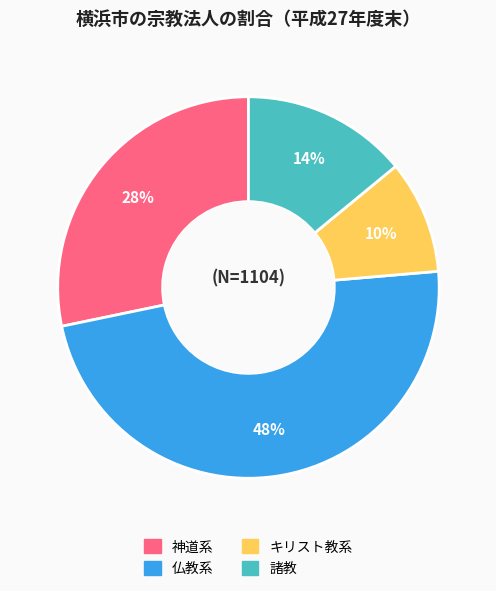

What is the largest slice in the pie chart?

仏教系